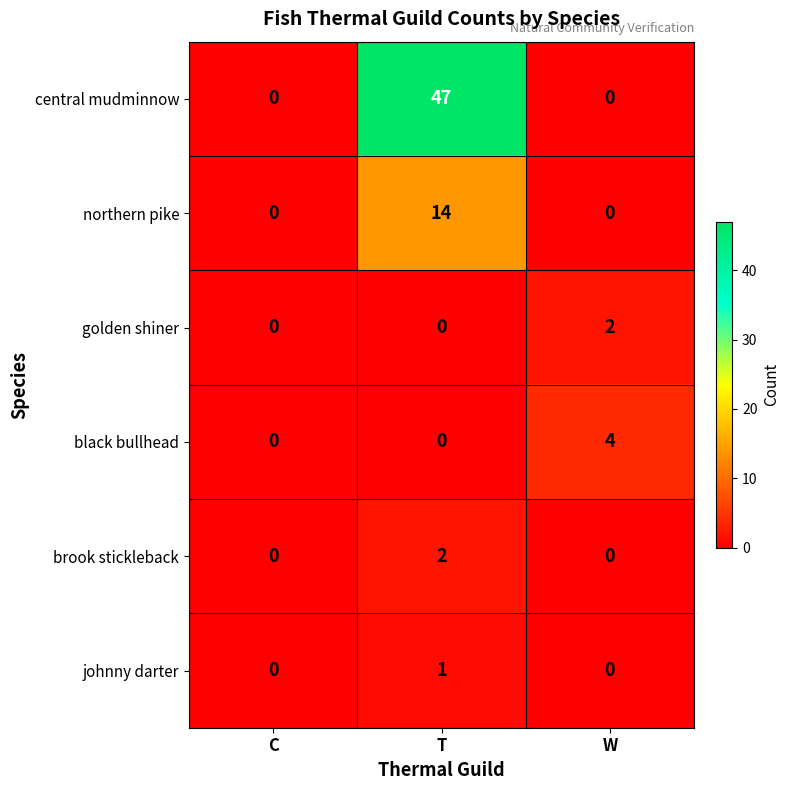

Which series has the largest total across all categories?

central mudminnow